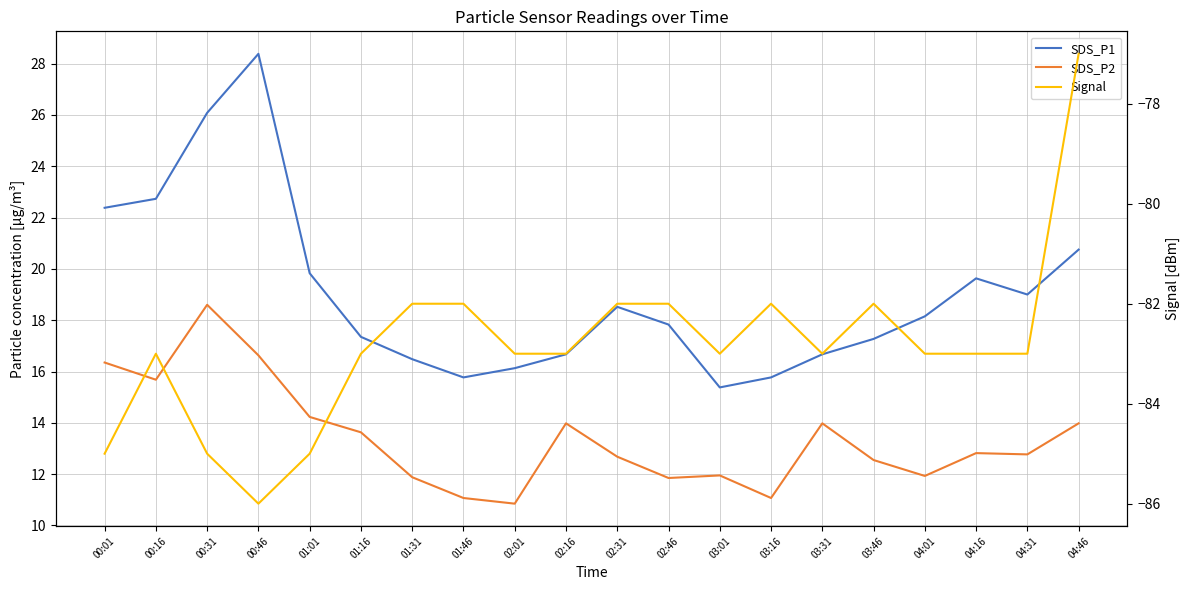

What is the average value of the Signal series?

-82.8